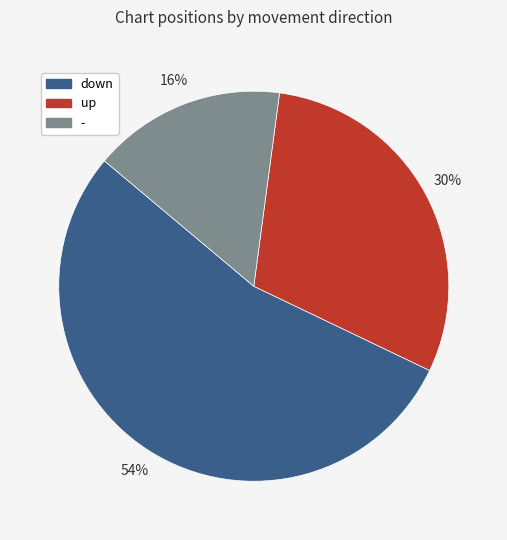

To the nearest percent, what is the difference between the - and down slice percentages?

38%